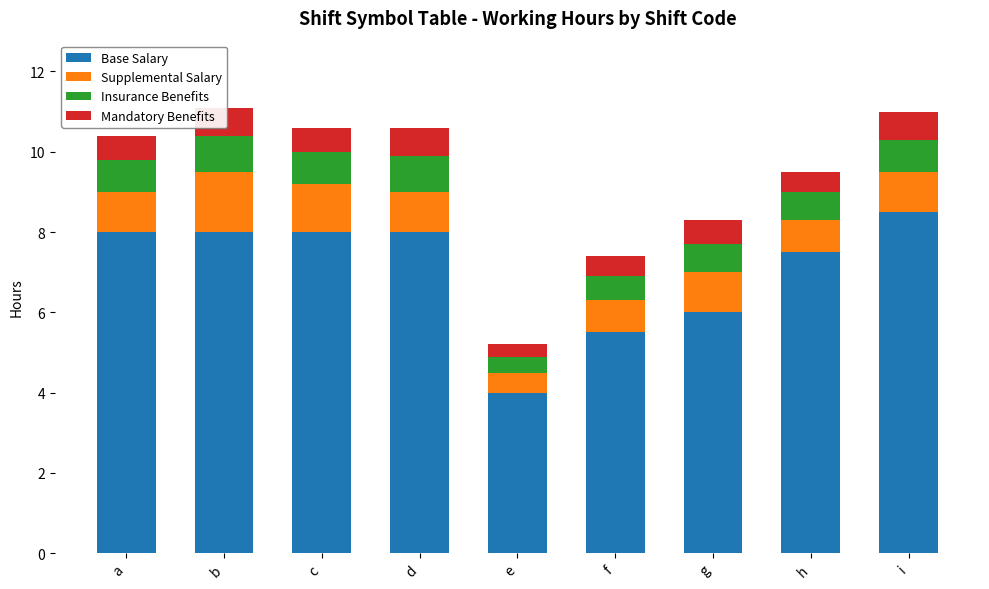

Is it true that Insurance Benefits equals 0.5 at b?

False